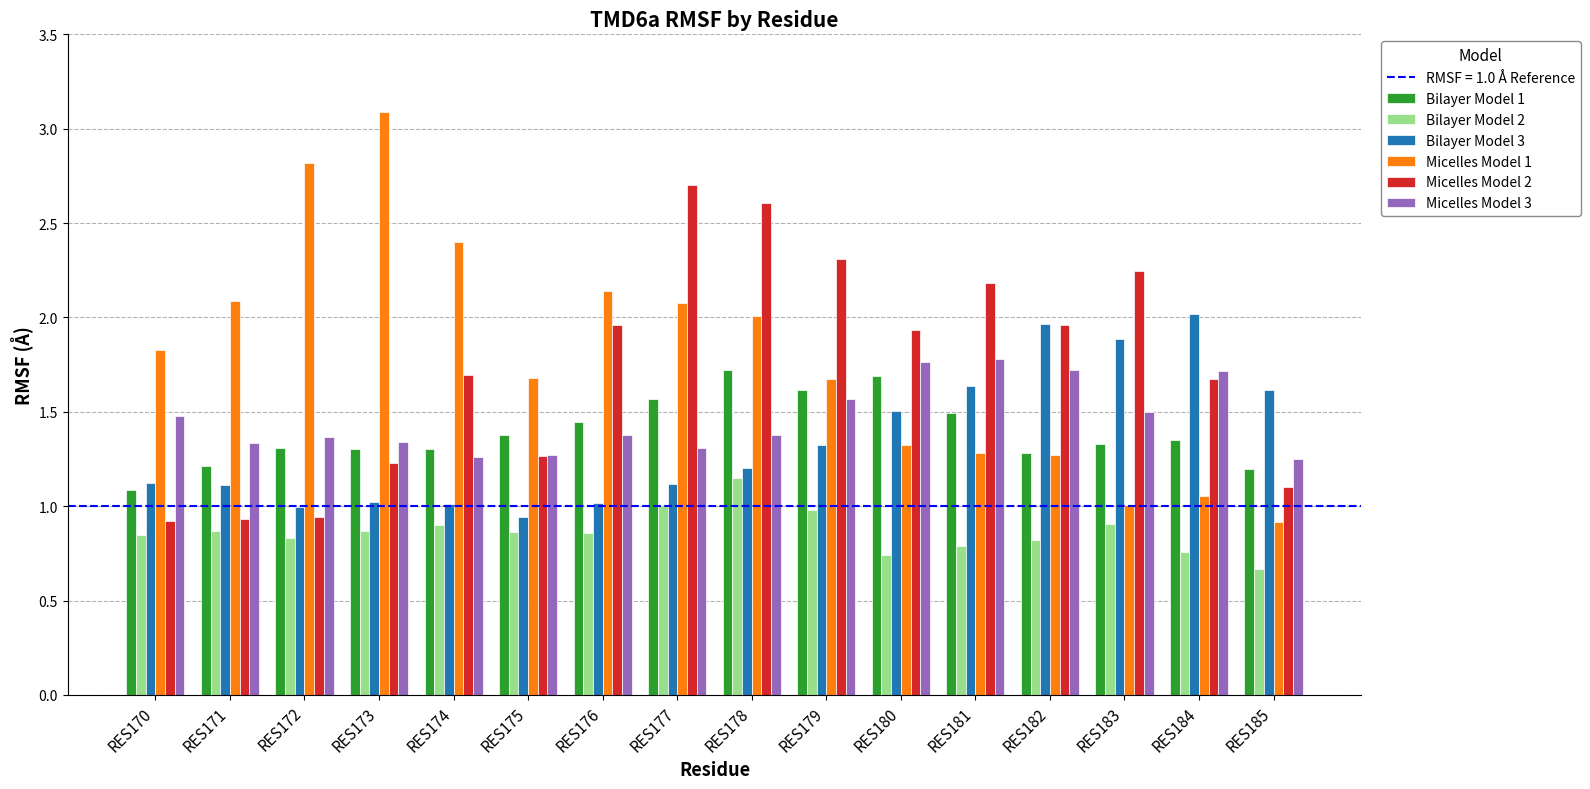

Which category has the lowest value across all series?

RES185